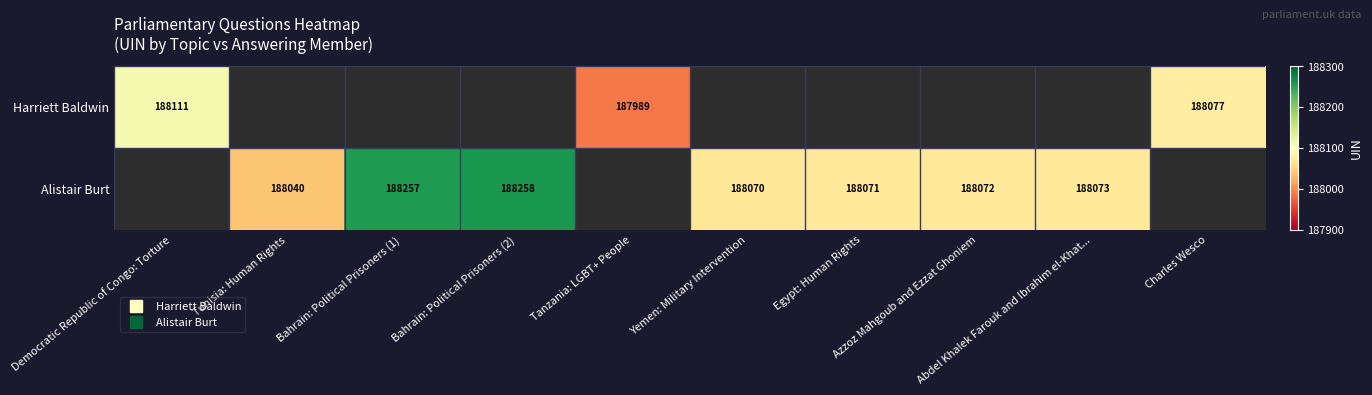

Which series has the largest range (max minus min)?

Harriett Baldwin